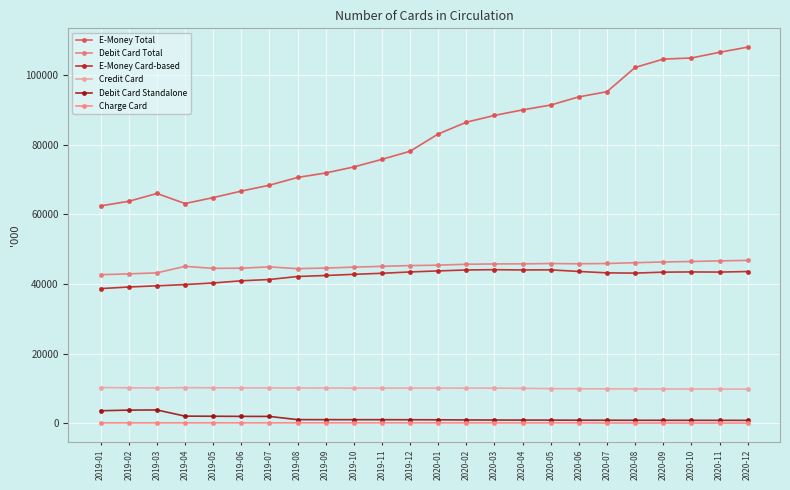

True or false: E-Money Total and Debit Card Total intersect in this chart.

False